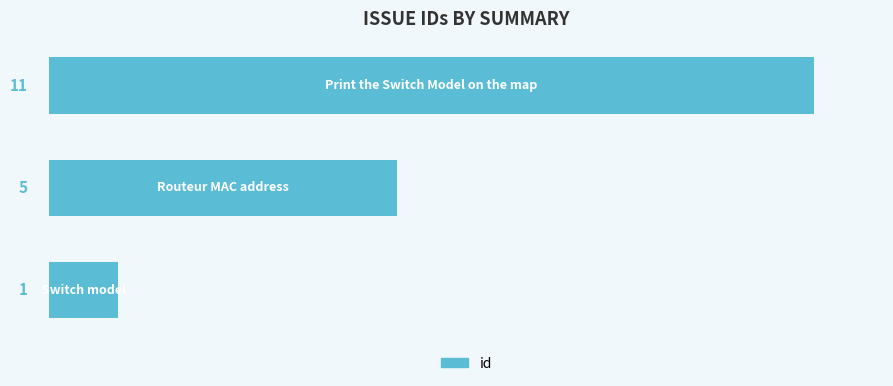

Reading top to bottom, transcribe all the data shown in this chart.

11	5	1